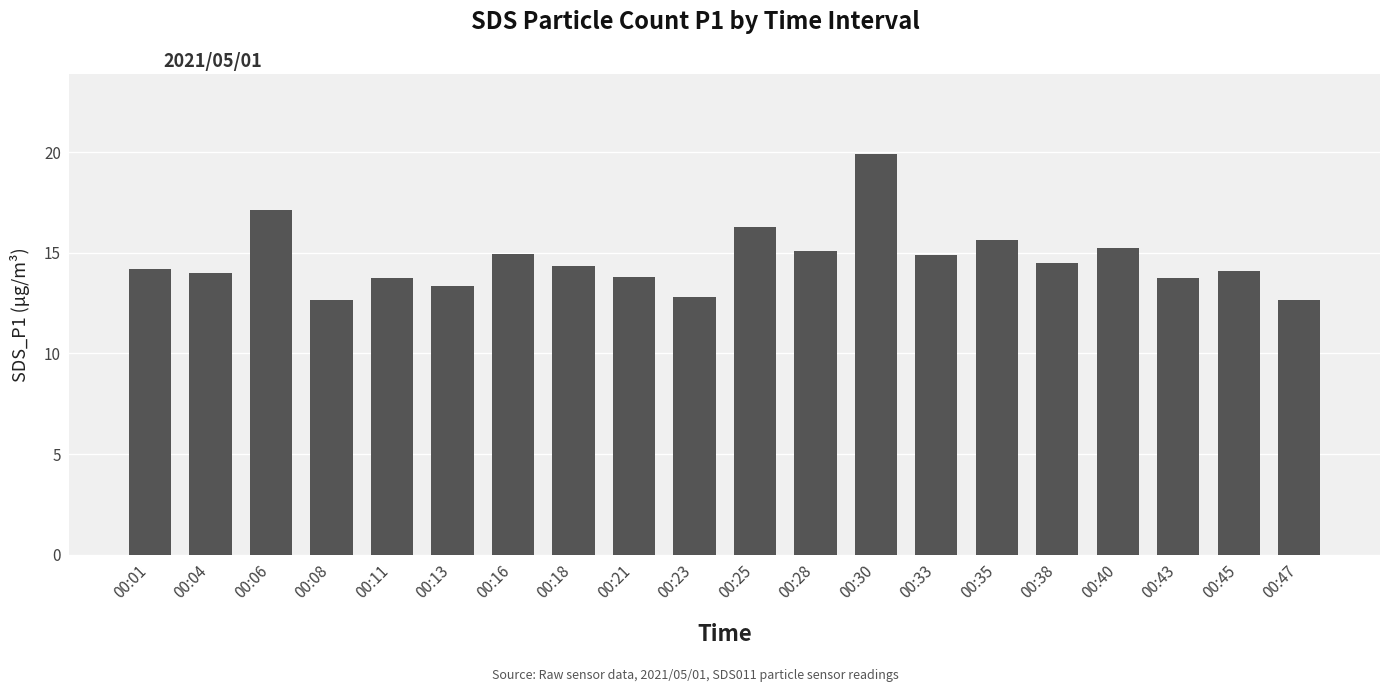

How many series are shown in this chart?

1